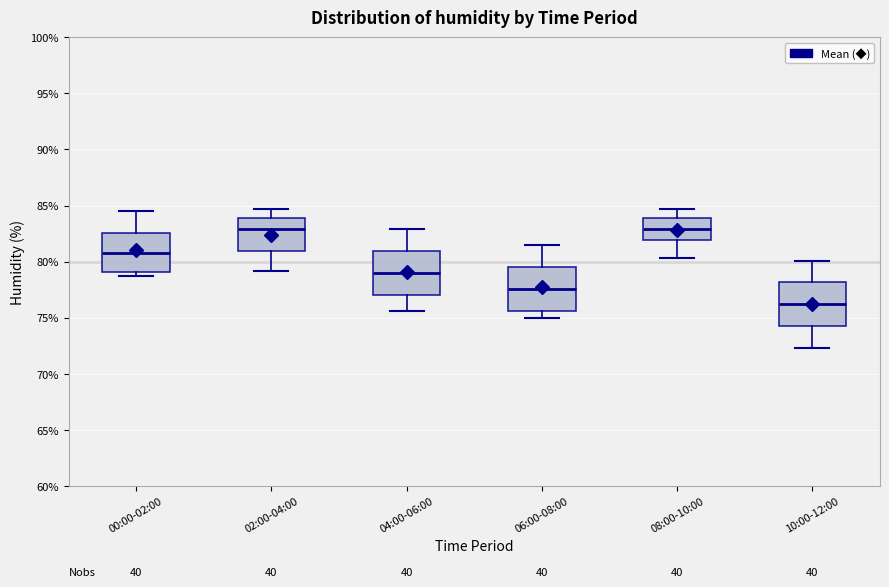

Which box has the lowest median line?

10:00-12:00